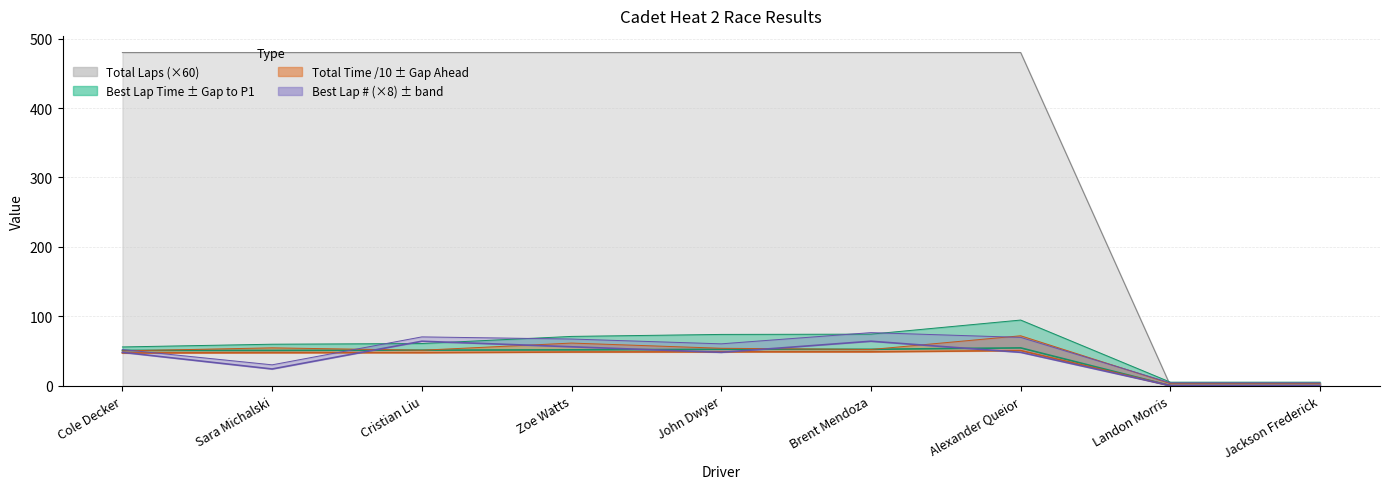

True or false: Total Laps has more than 1 interior local peaks.

False